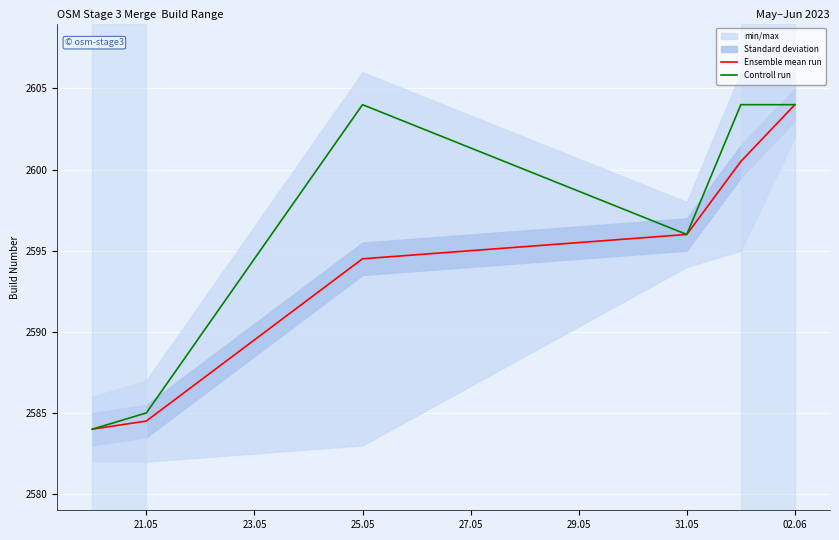

True or false: Ensemble mean run and Controll run cross at least once.

False